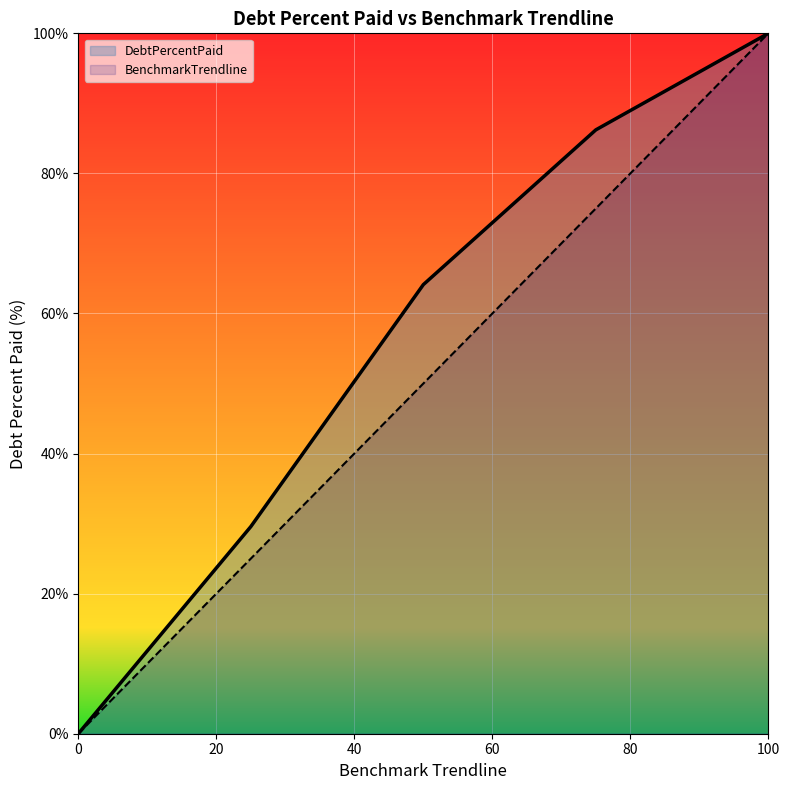

Rank the series by their average value, from lowest to highest.

BenchmarkTrendline, DebtPercentPaid